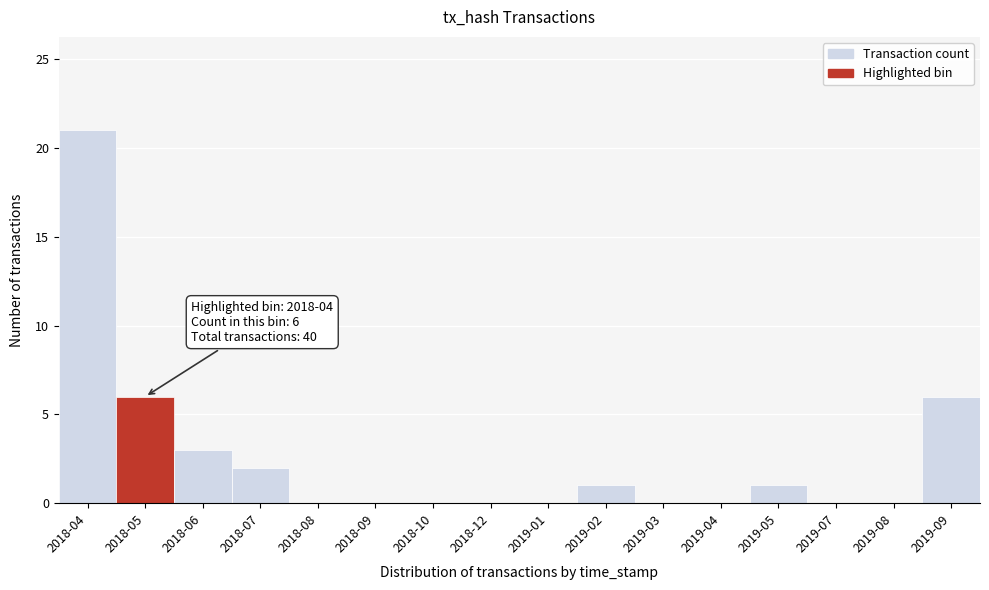

Reading left to right, extract all data points from this chart.

2018-04=21	2018-05=6	2018-06=3	2018-07=2	2018-08=0	2018-09=0	2018-10=0	2018-12=0	2019-01=0	2019-02=1	2019-03=0	2019-04=0	2019-05=1	2019-07=0	2019-08=0	2019-09=6